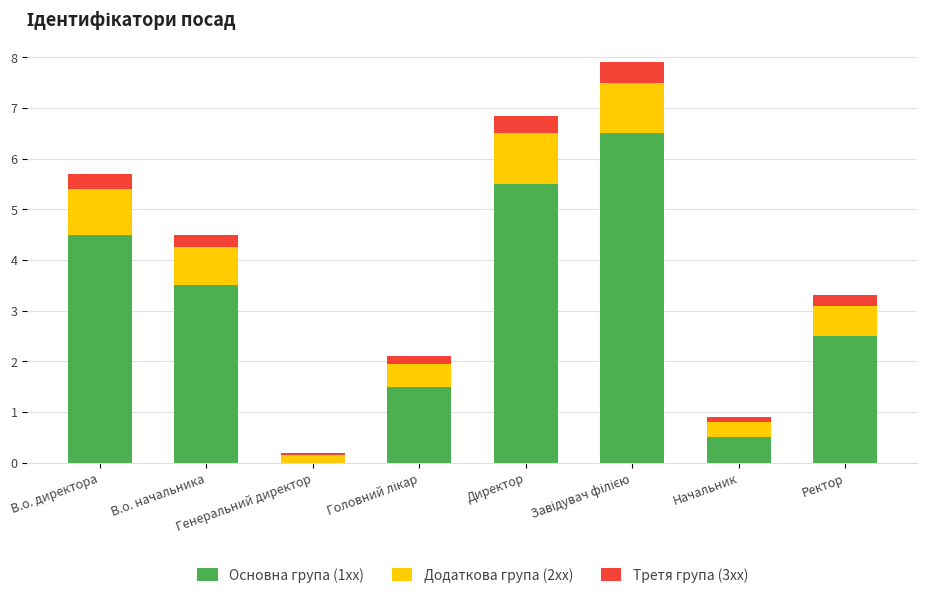

What are all the series names shown in the legend?

Основна група (1xx), Додаткова група (2xx), Третя група (3xx)